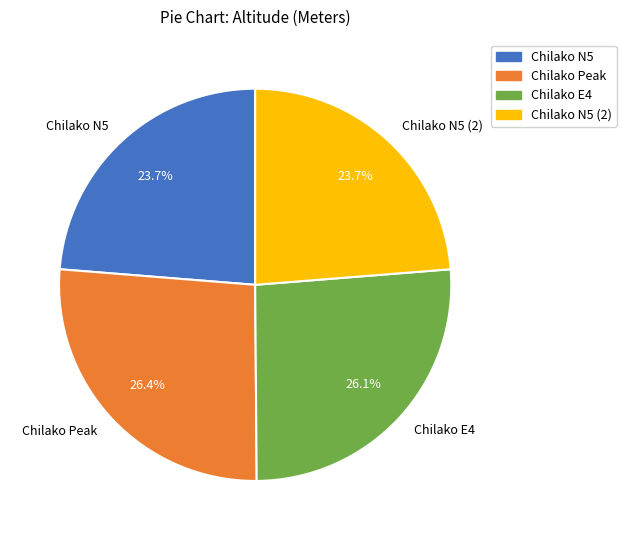

True or false: Chilako N5 (2) accounts for 24% of the total.

True